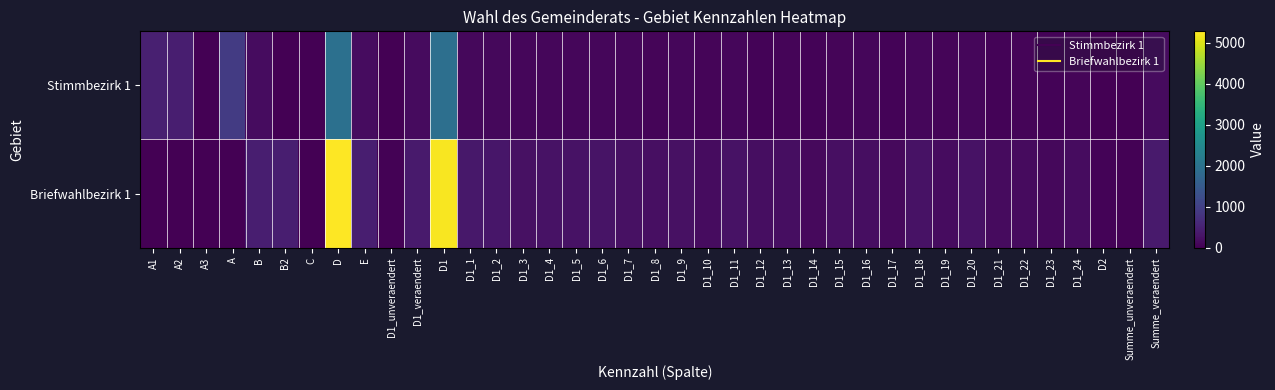

Which label corresponds to the largest value in the chart?

D